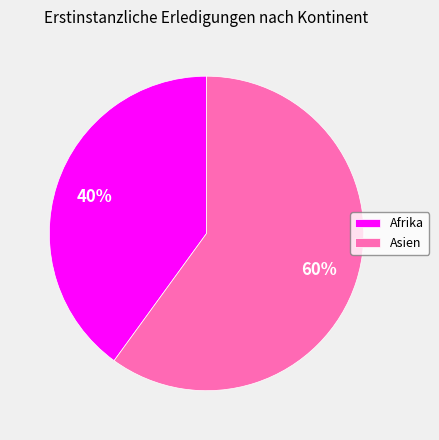

Count the number of slices in the pie.

2